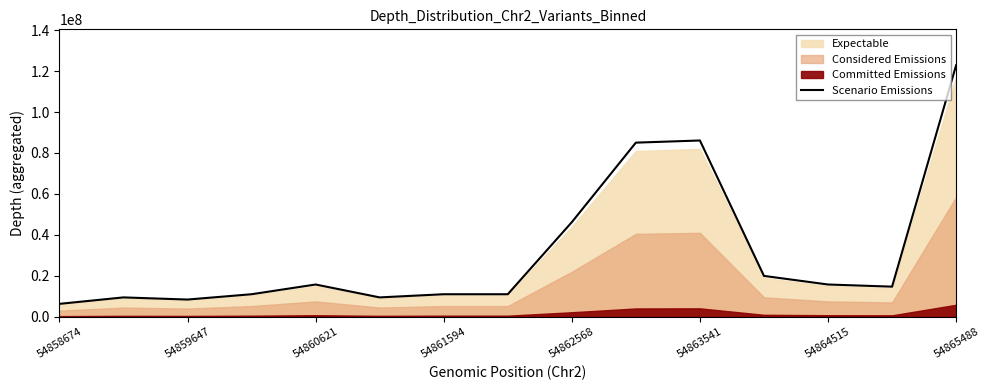

True or false: Scenario Emissions has a value of 10334445.1 at 54860621.

False